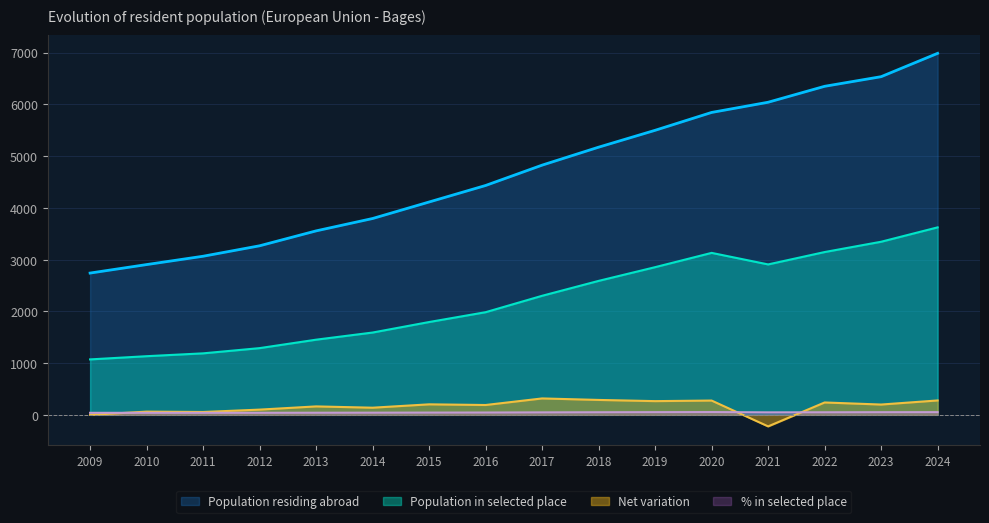

What is the average value of the Population in selected place series?

2211.6